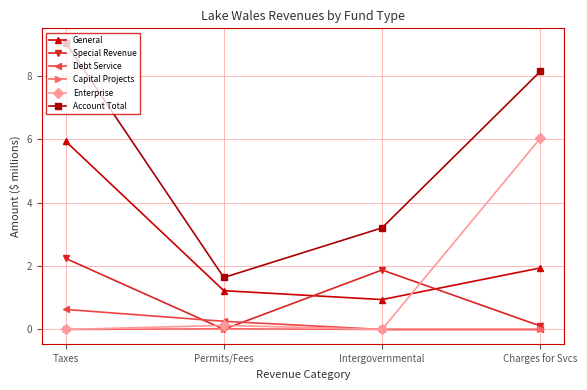

What are all the series names shown in the legend?

General, Special Revenue, Debt Service, Capital Projects, Enterprise, Account Total